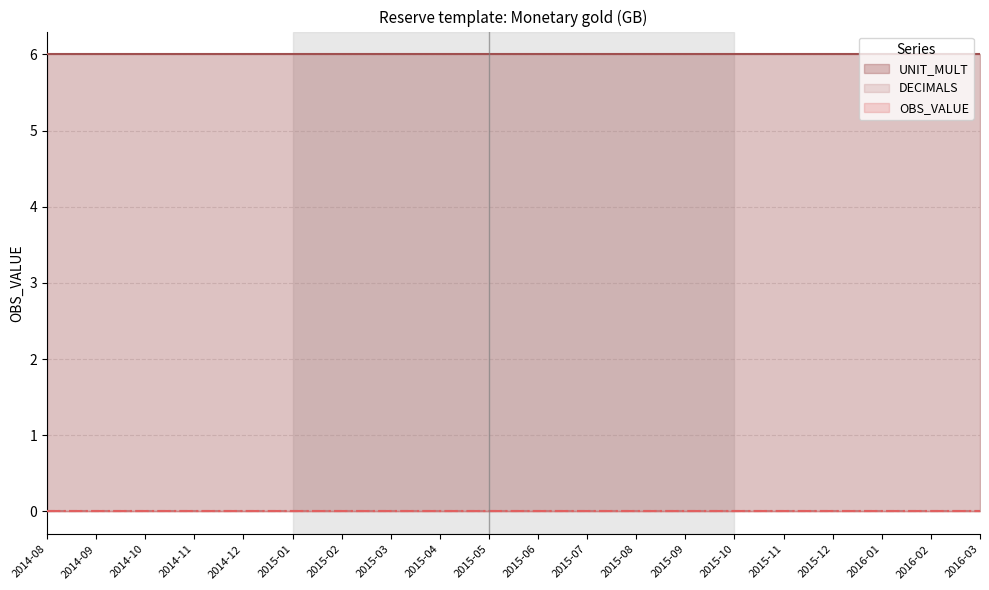

The value of UNIT_MULT at 2015-05 is 9. True or false?

False